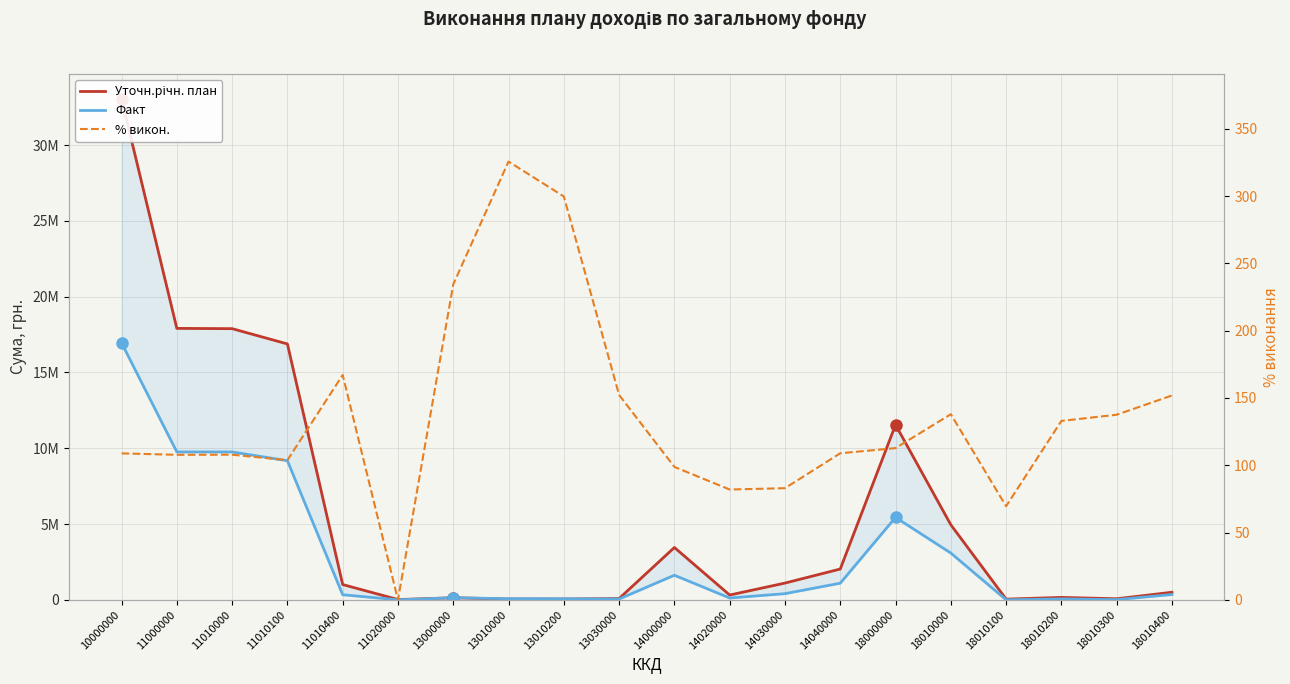

True or false: % викон. and Уточн.річн. план intersect in this chart.

False